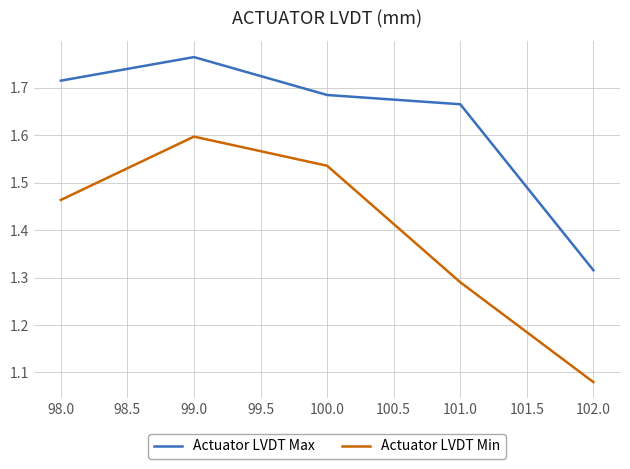

At which label is Actuator LVDT Min closest to 1?

102.0